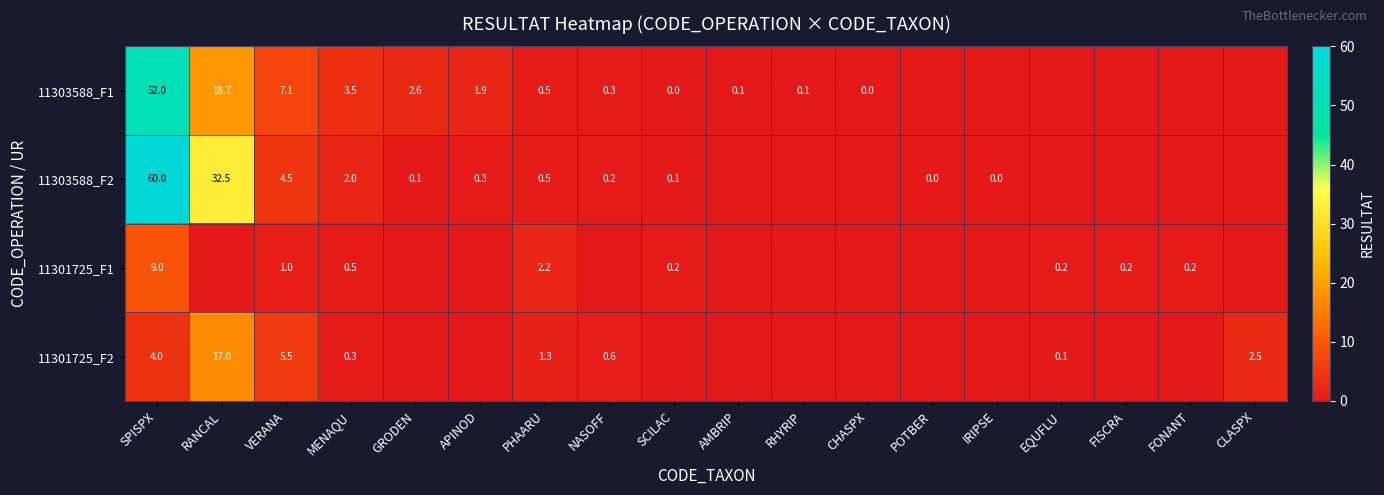

What is the greatest value displayed?

60.0